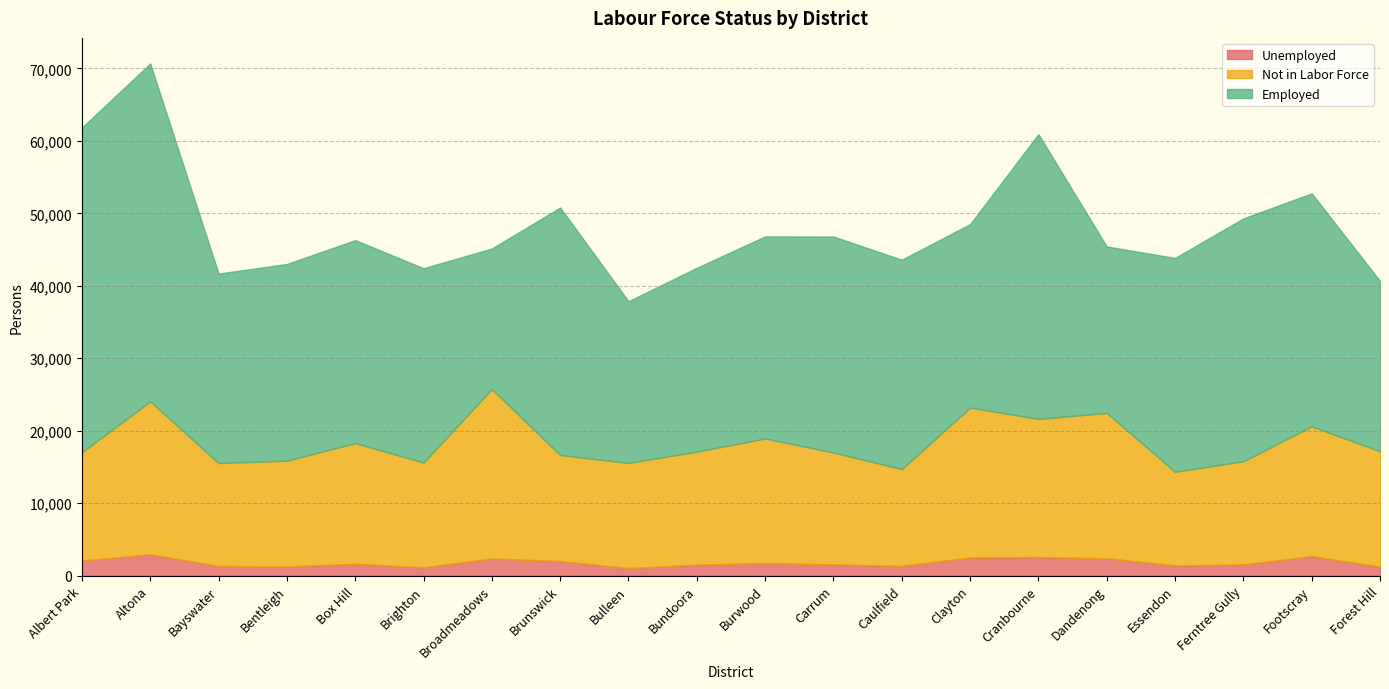

What is the lowest value of the Employed series?

19407